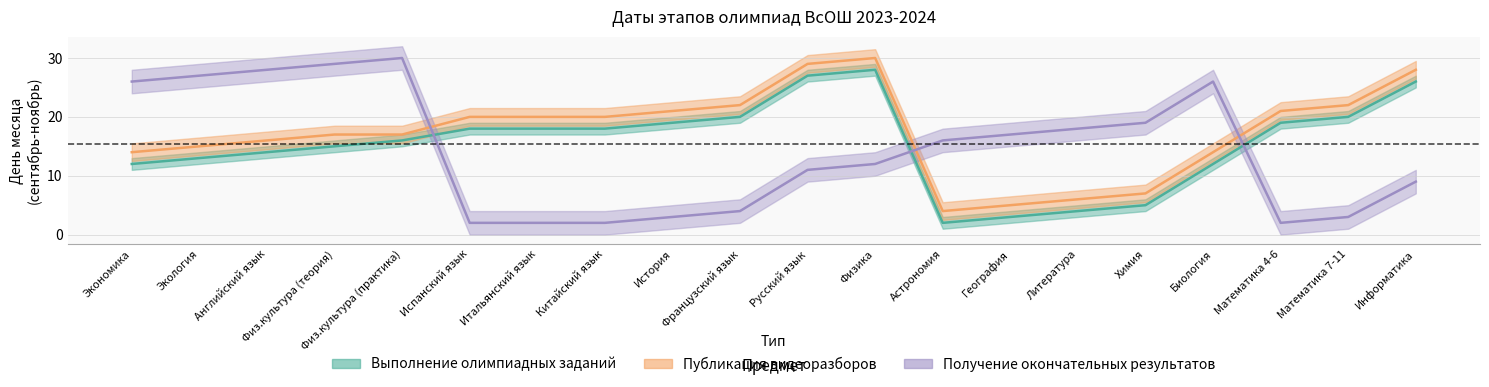

Reading right to left, transcribe all the data shown in this chart.

Выполнение олимпиадных заданий: Информатика=26	Математика 7-11=20	Математика 4-6=19	Биология=12	Химия=5	Литература=4	География=3	Астрономия=2	Физика=28	Русский язык=27	Французский язык=20	История=19	Китайский язык=18	Итальянский язык=18	Испанский язык=18	Физ.культура (практика)=16	Физ.культура (теория)=15	Английский язык=14	Экология=13	Экономика=12
Публикация видеоразборов: Информатика=28	Математика 7-11=22	Математика 4-6=21	Биология=14	Химия=7	Литература=6	География=5	Астрономия=4	Физика=30	Русский язык=29	Французский язык=22	История=21	Китайский язык=20	Итальянский язык=20	Испанский язык=20	Физ.культура (практика)=17	Физ.культура (теория)=17	Английский язык=16	Экология=15	Экономика=14
Получение окончательных результатов: Информатика=9	Математика 7-11=3	Математика 4-6=2	Биология=26	Химия=19	Литература=18	География=17	Астрономия=16	Физика=12	Русский язык=11	Французский язык=4	История=3	Китайский язык=2	Итальянский язык=2	Испанский язык=2	Физ.культура (практика)=30	Физ.культура (теория)=29	Английский язык=28	Экология=27	Экономика=26